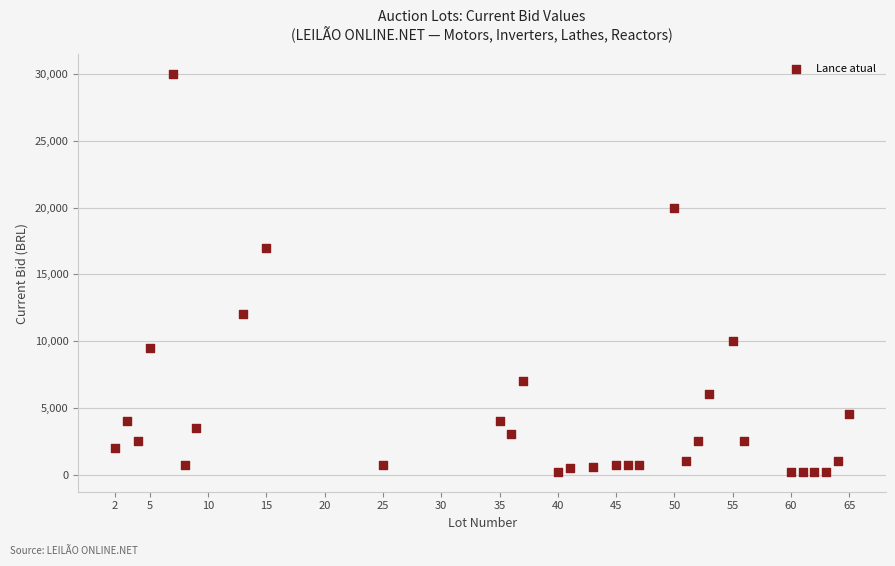

What is the range of Y values (max minus min)?

29800